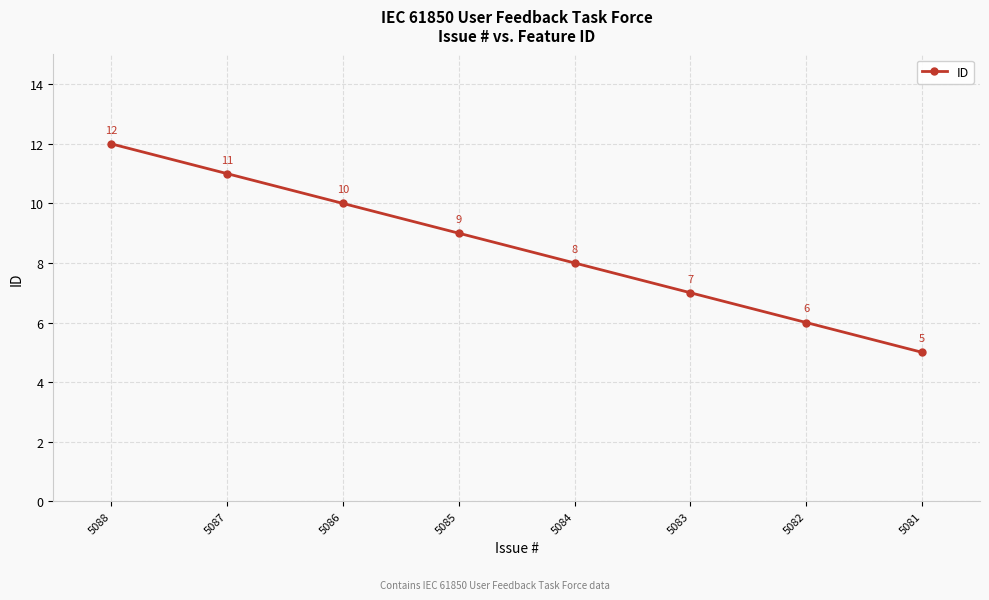

Which label corresponds to the largest value in the chart?

5088